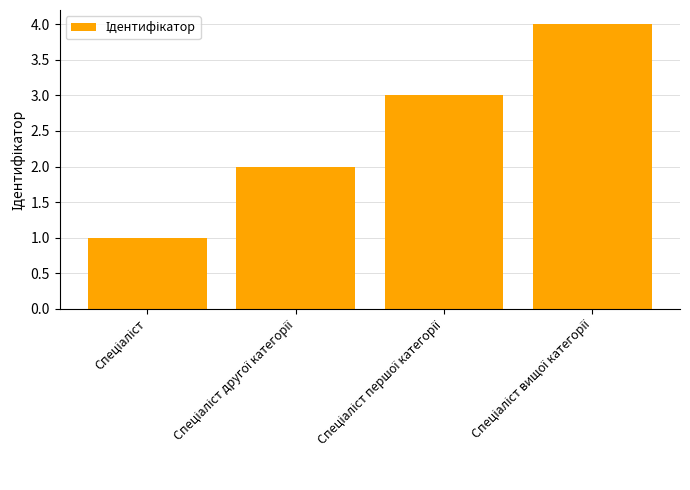

What is the difference between the maximum and minimum values?

3